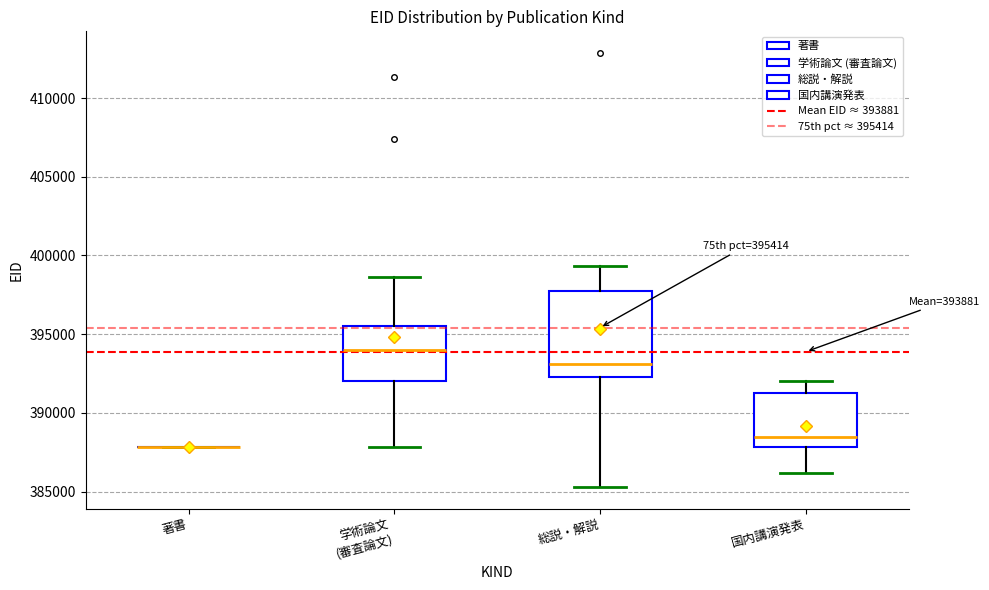

Which box is the tallest, from its lower edge to its upper edge?

総説・解説